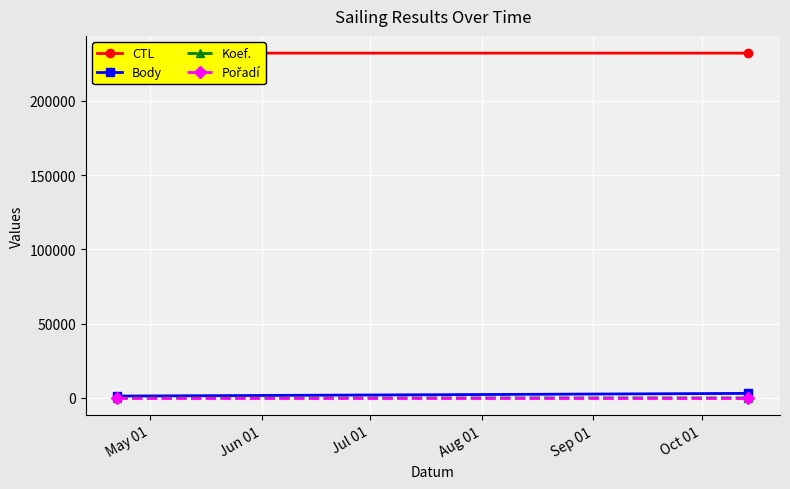

Which series has the largest total across all categories?

CTL